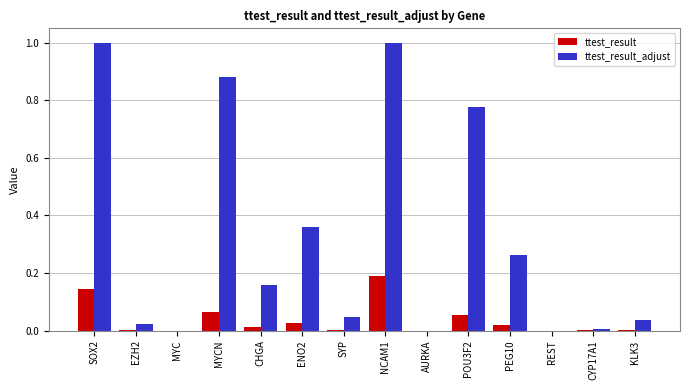

True or false: ttest_result_adjust has a value of 1.0 at POU3F2.

False